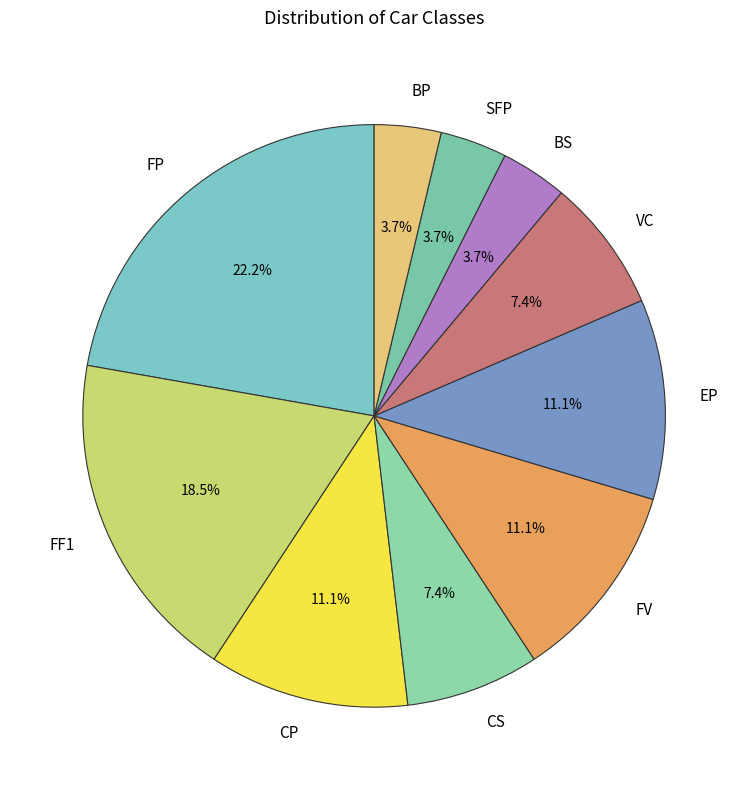

To the nearest percent, what is the difference between the largest and smallest slice percentages?

19%